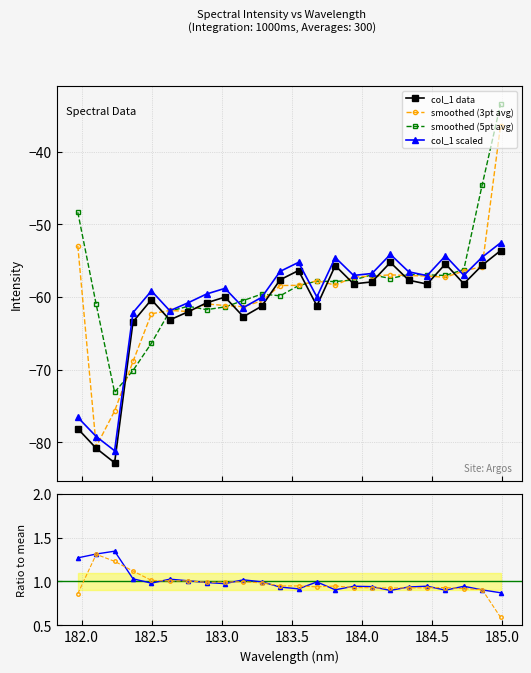

What is the maximum value for smoothed (3pt avg)?

-36.4